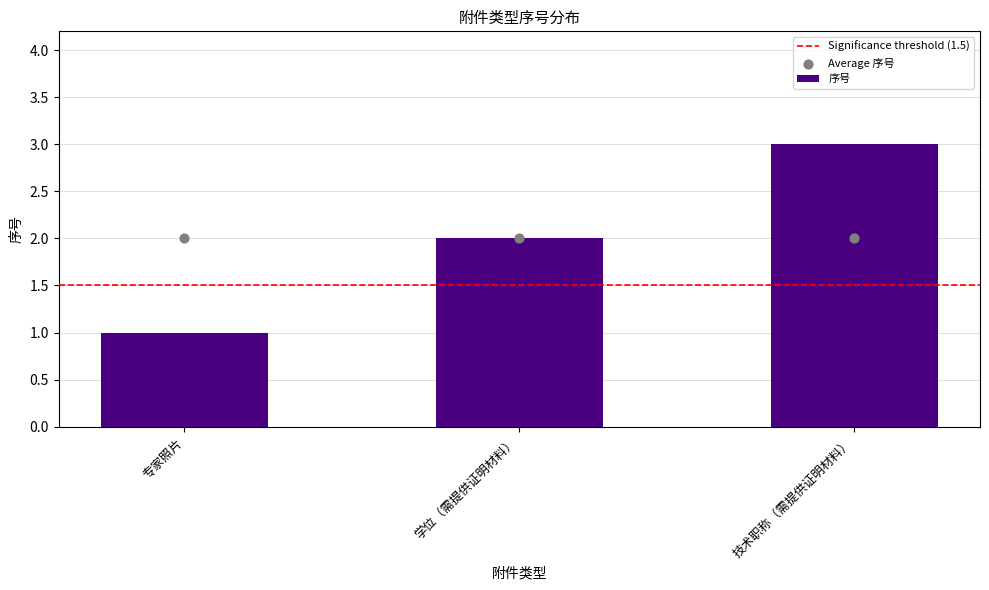

What is the change in value from 专家照片 to 学位（需提供证明材料）?

+1